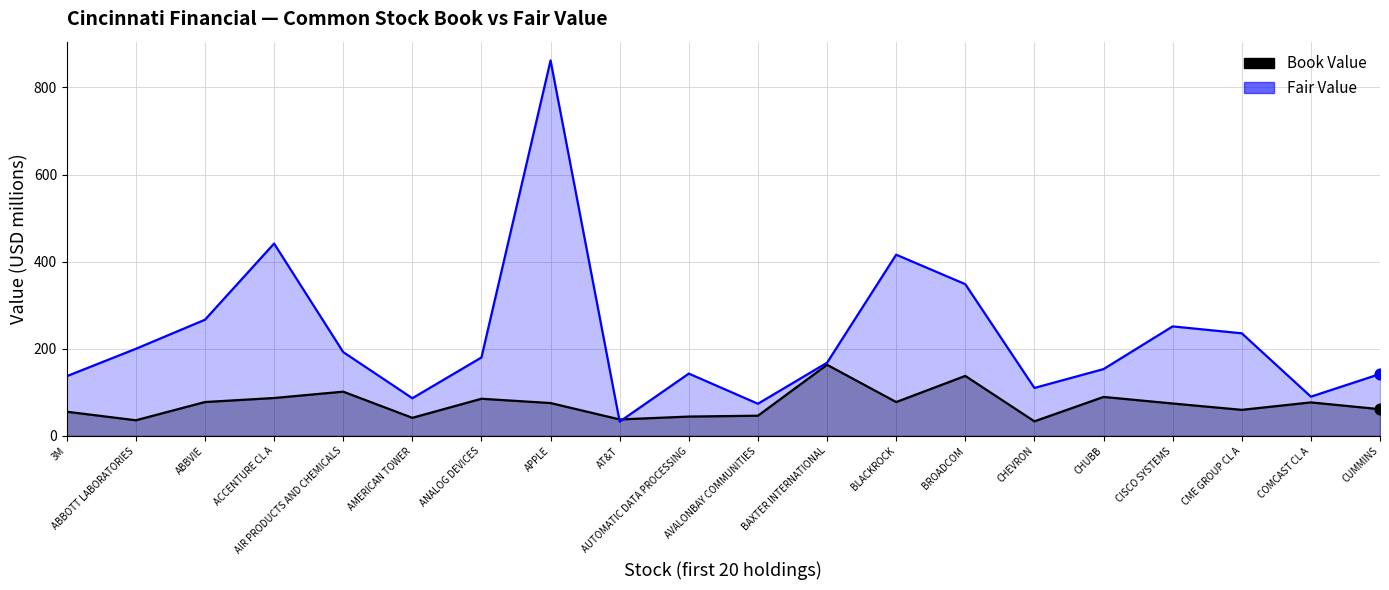

Which series reaches the minimum Y coordinate?

Fair Value